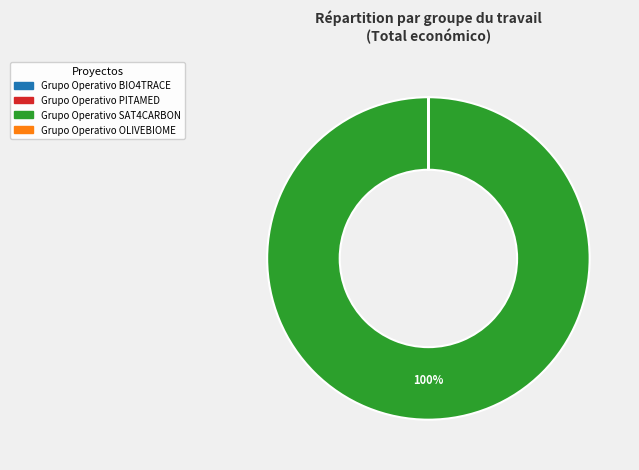

Is there a majority slice in this chart?

Yes